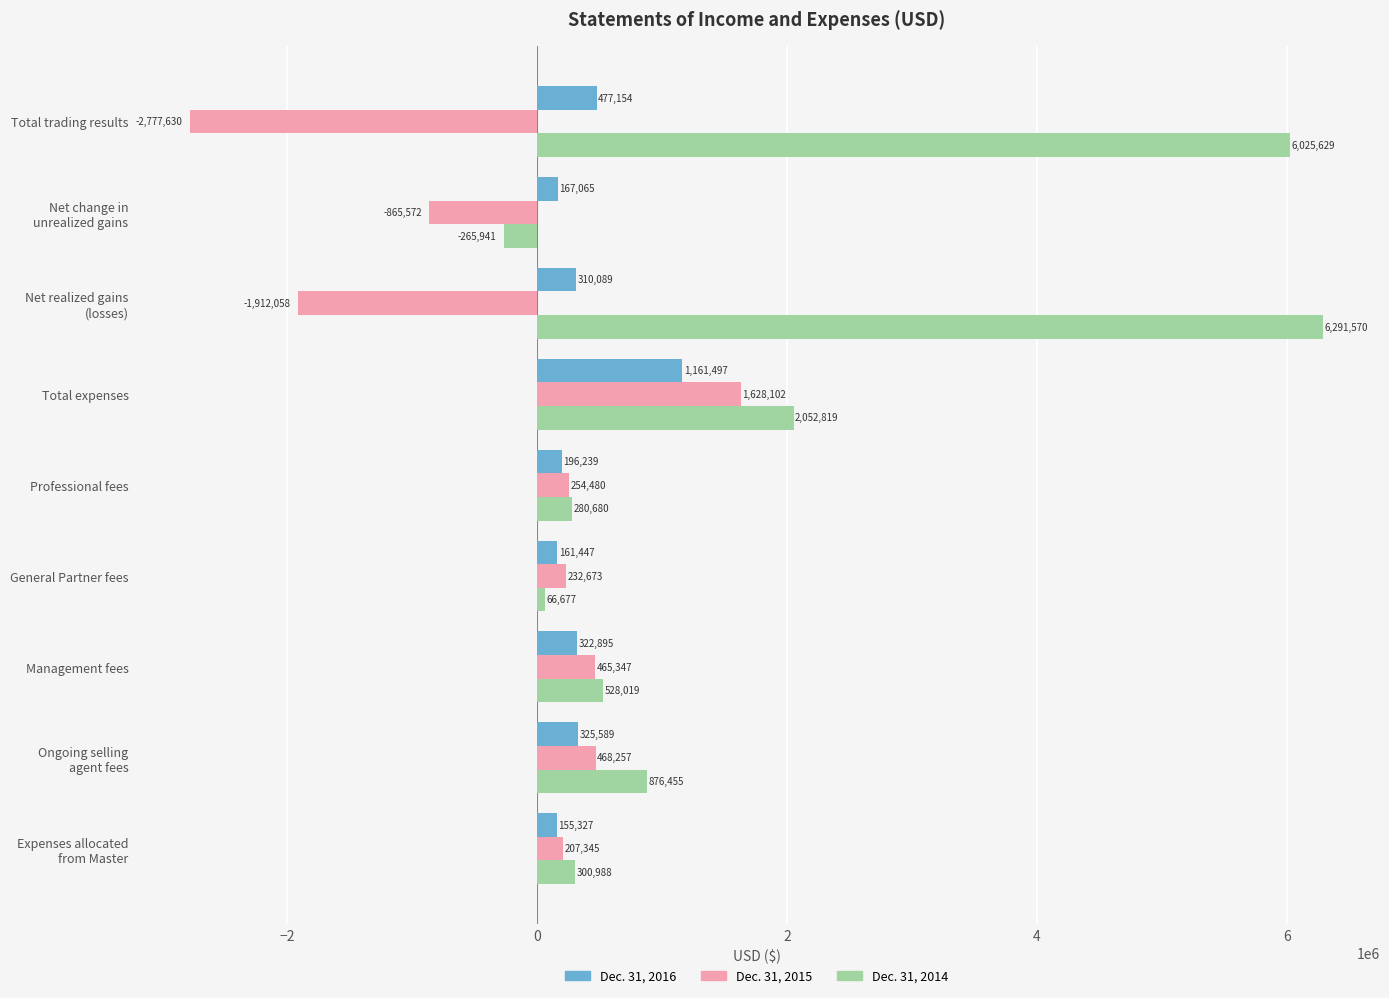

Which category has the lowest value across all series?

Total trading results